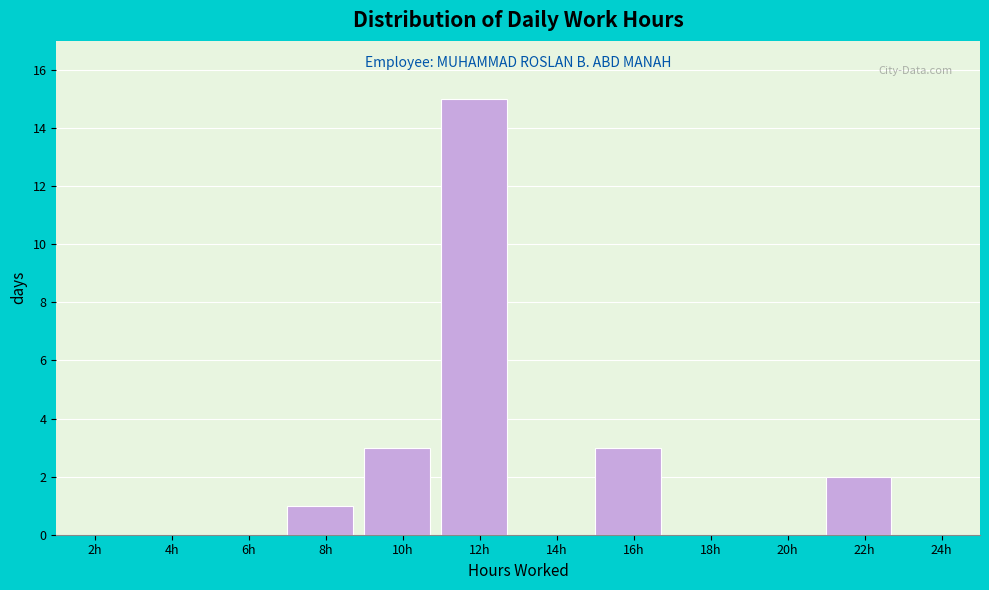

Reading left to right, what are all the values shown in this chart?

2h=0	4h=0	6h=0	8h=1	10h=3	12h=15	14h=0	16h=3	18h=0	20h=0	22h=2	24h=0